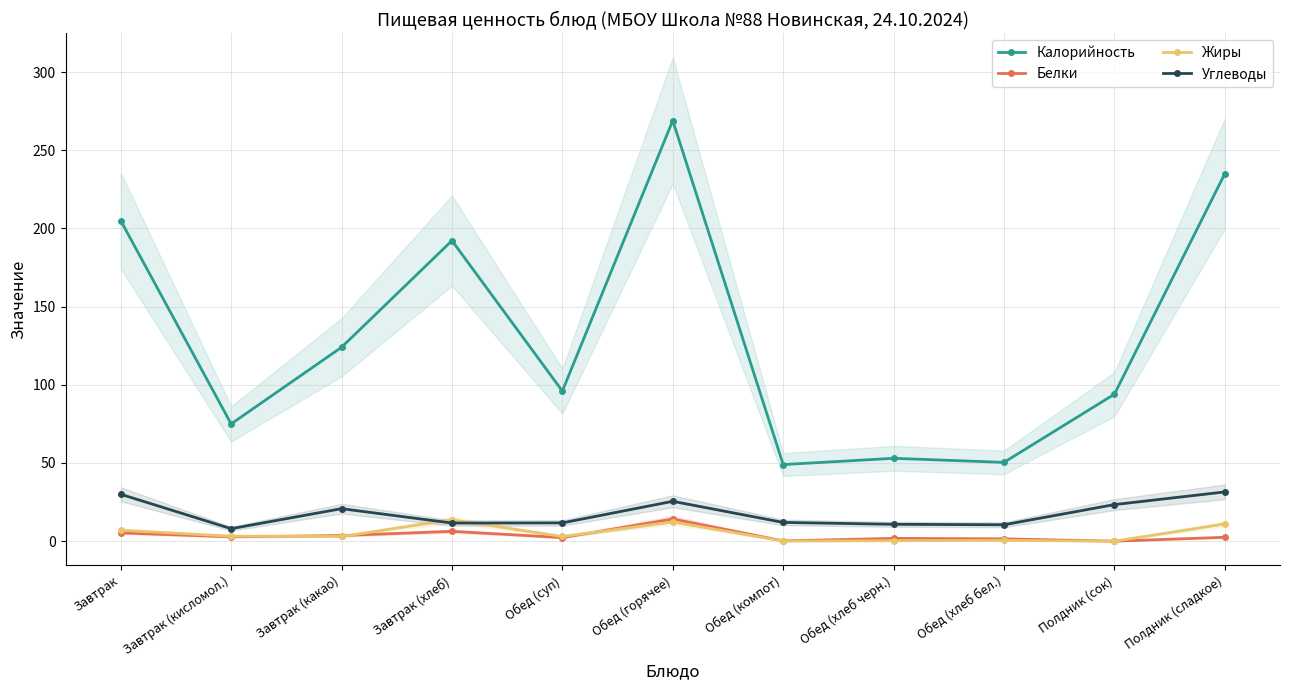

Reading left to right, what are all the values shown in this chart?

Калорийность: Завтрак=205.0	Завтрак (кисломол.)=75.0	Завтрак (какао)=124.0	Завтрак (хлеб)=192.2	Обед (суп)=96.0	Обед (горячее)=269.0	Обед (компот)=49.0	Обед (хлеб черн.)=53.0	Обед (хлеб бел.)=50.4	Полдник (сок)=94.0	Полдник (сладкое)=235.0
Белки: Завтрак=5.3	Завтрак (кисломол.)=2.8	Завтрак (какао)=3.6	Завтрак (хлеб)=6.3	Обед (суп)=2.3	Обед (горячее)=14.2	Обед (компот)=0.2	Обед (хлеб черн.)=1.8	Обед (хлеб бел.)=1.5	Полдник (сок)=0.0	Полдник (сладкое)=2.5
Жиры: Завтрак=7.0	Завтрак (кисломол.)=3.2	Завтрак (какао)=3.0	Завтрак (хлеб)=13.7	Обед (суп)=3.0	Обед (горячее)=12.3	Обед (компот)=0.1	Обед (хлеб черн.)=0.3	Обед (хлеб бел.)=0.5	Полдник (сок)=0.0	Полдник (сладкое)=11.0
Углеводы: Завтрак=30.0	Завтрак (кисломол.)=8.0	Завтрак (какао)=20.8	Завтрак (хлеб)=11.6	Обед (суп)=11.7	Обед (горячее)=25.5	Обед (компот)=12.0	Обед (хлеб черн.)=10.8	Обед (хлеб бел.)=10.5	Полдник (сок)=23.4	Полдник (сладкое)=31.5